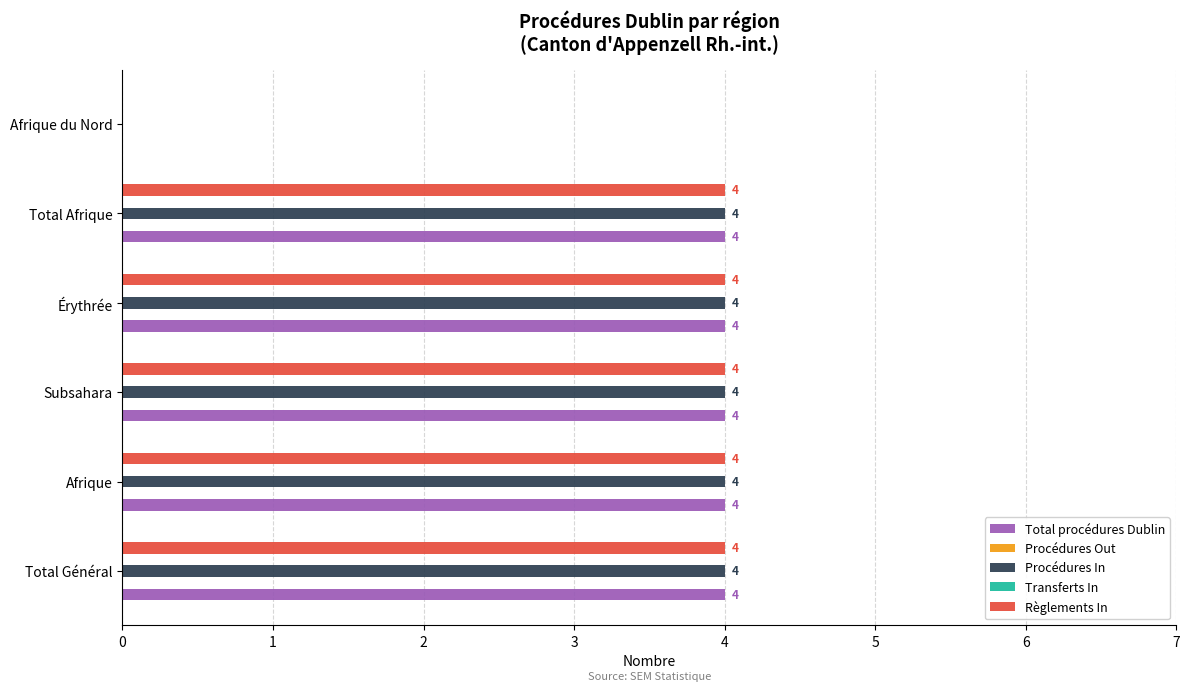

How many bars are there in total?

30